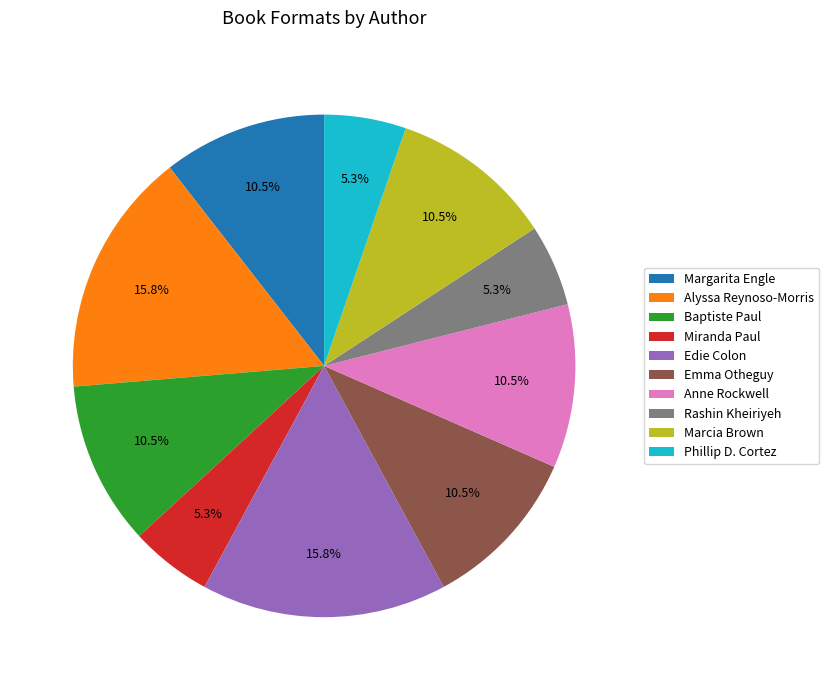

To the nearest percent, what portion does Phillip D. Cortez represent?

5%